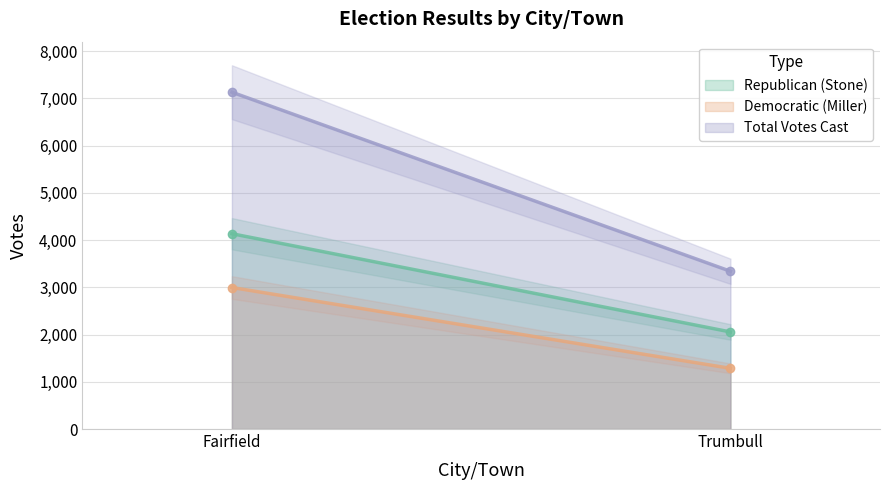

The Democratic (Miller) series shows 1371 at Fairfield. True or false?

False